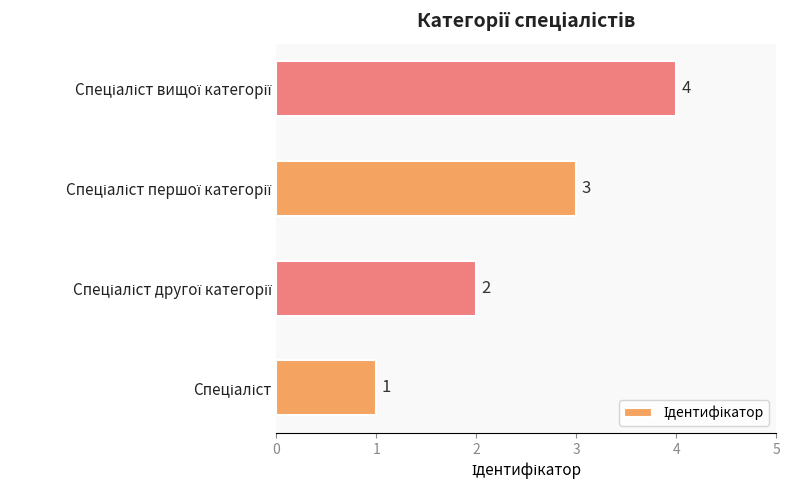

Count the values in the range 2 to 4.

3